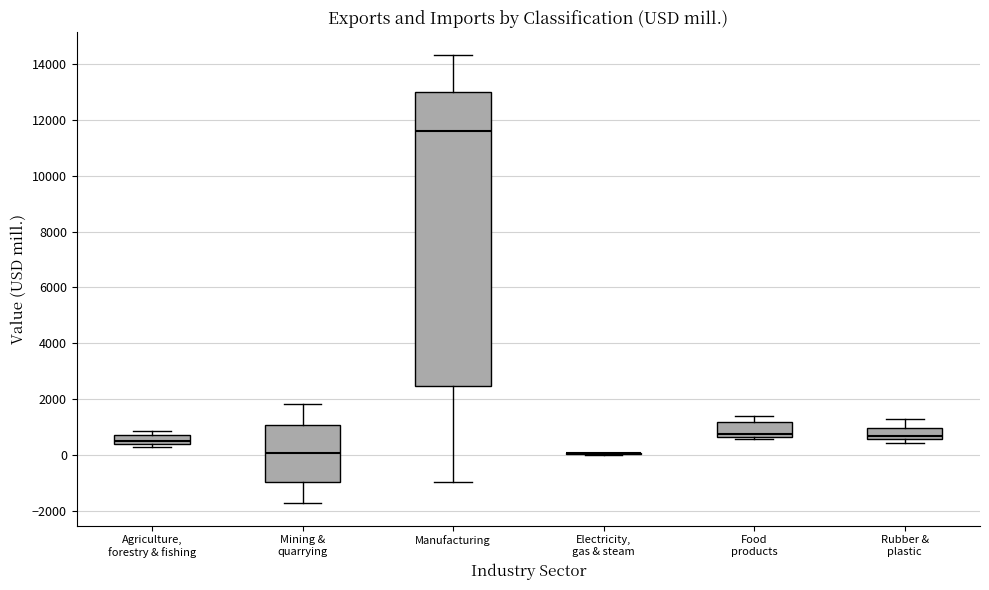

Comparing the boxes themselves (not the whiskers), which one is the tallest?

Manufacturing